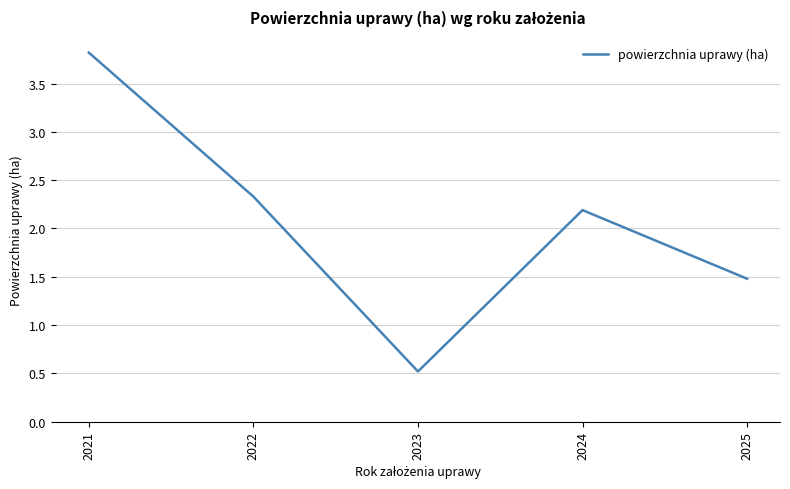

At which label is the value closest to 2?

2024